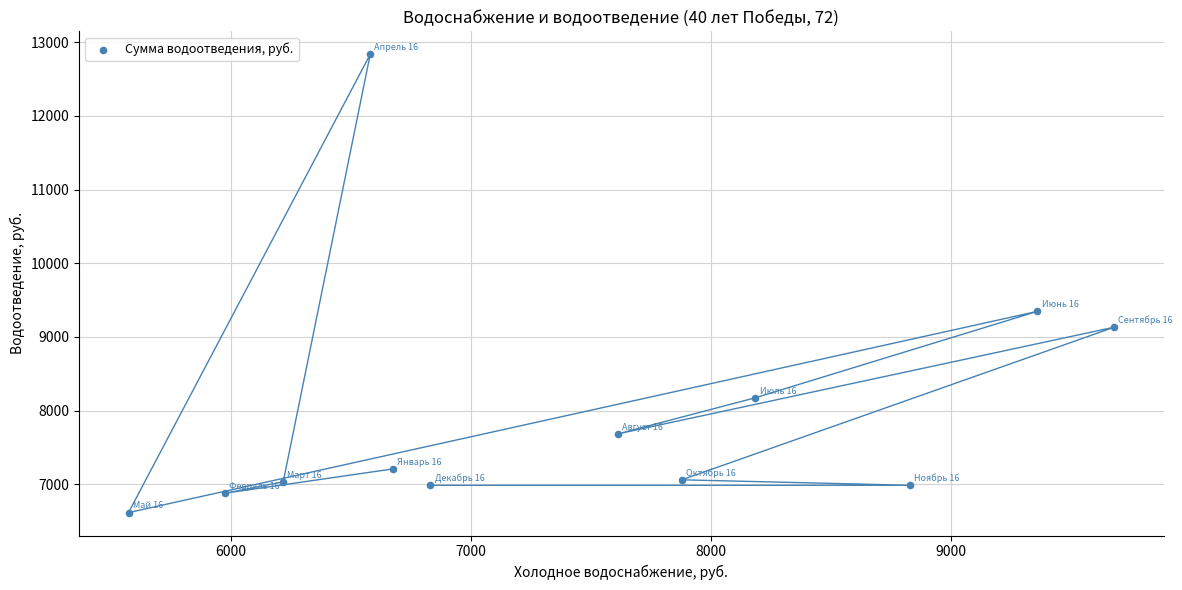

What is the average X value?

7450.3